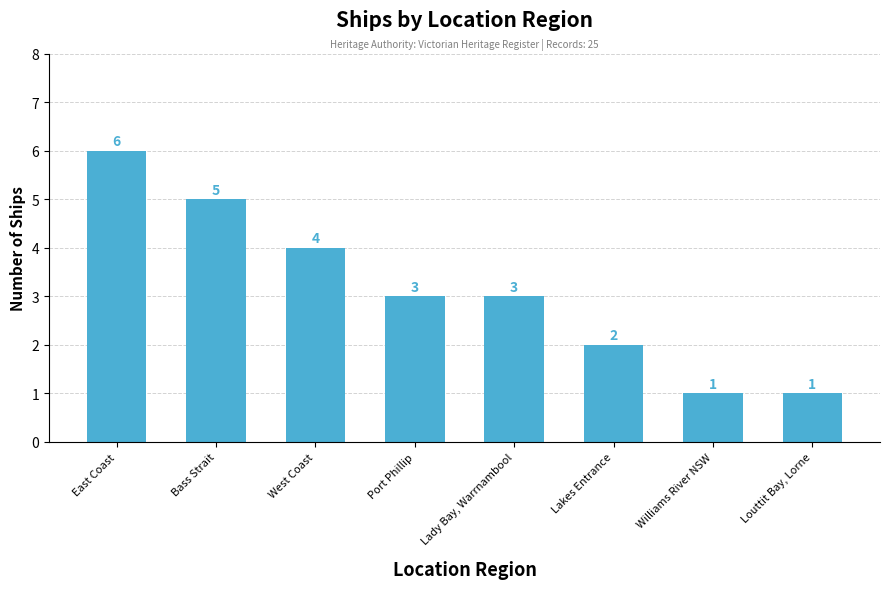

What is the label of the 2nd bar from the left?

Bass Strait